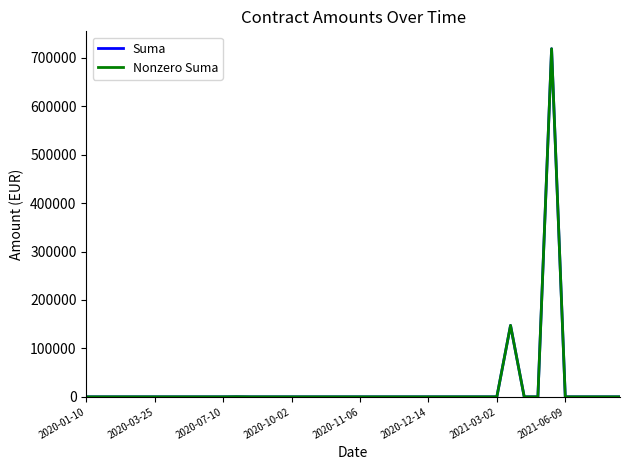

Does the chart display data point markers on the line(s)?

No